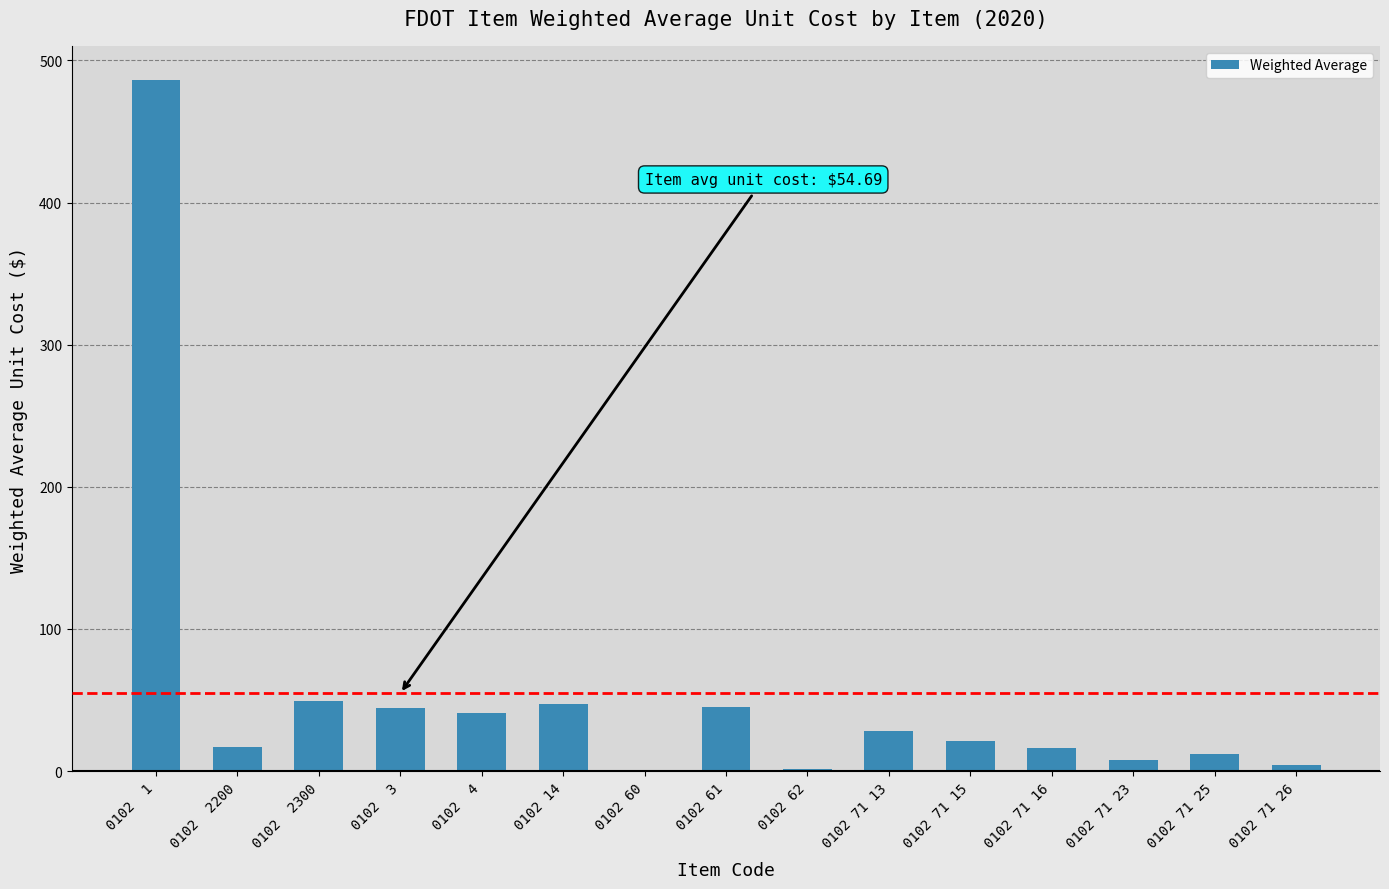

What is the sum of the values at 0102 61 and 0102 14?

92.3